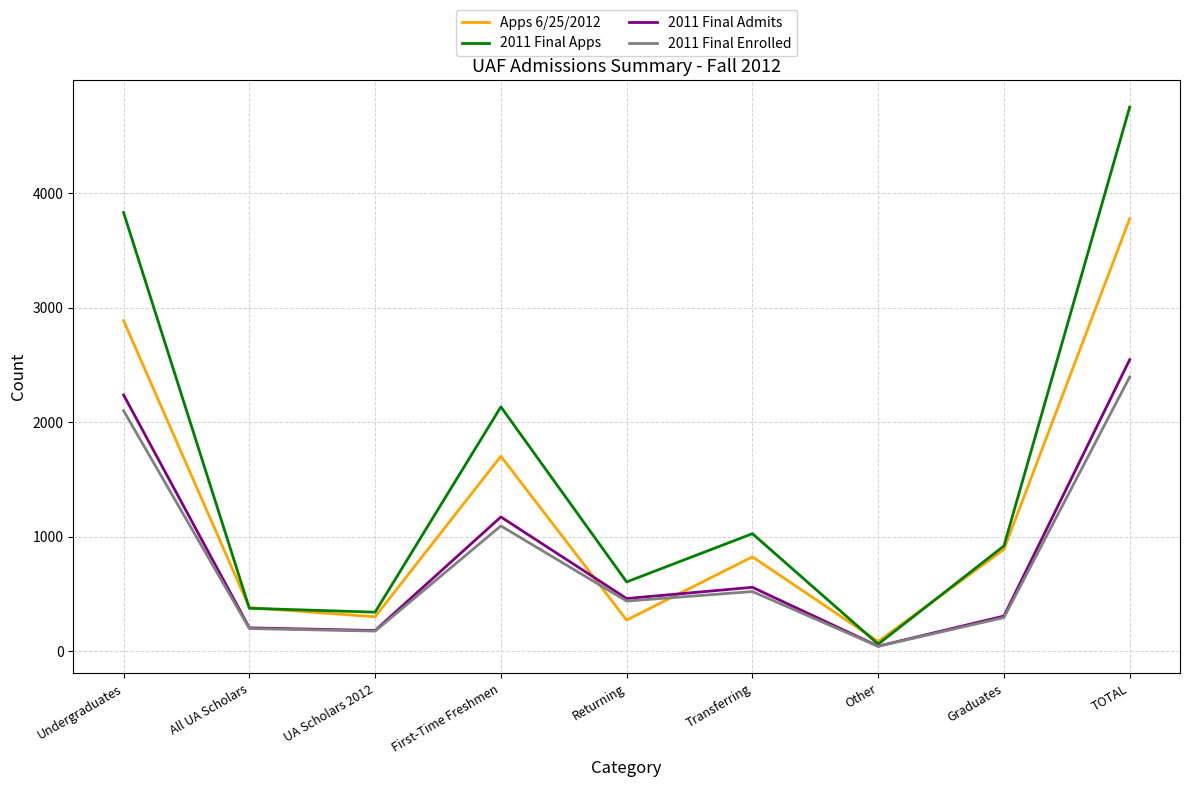

Which category has the highest value across all series?

TOTAL